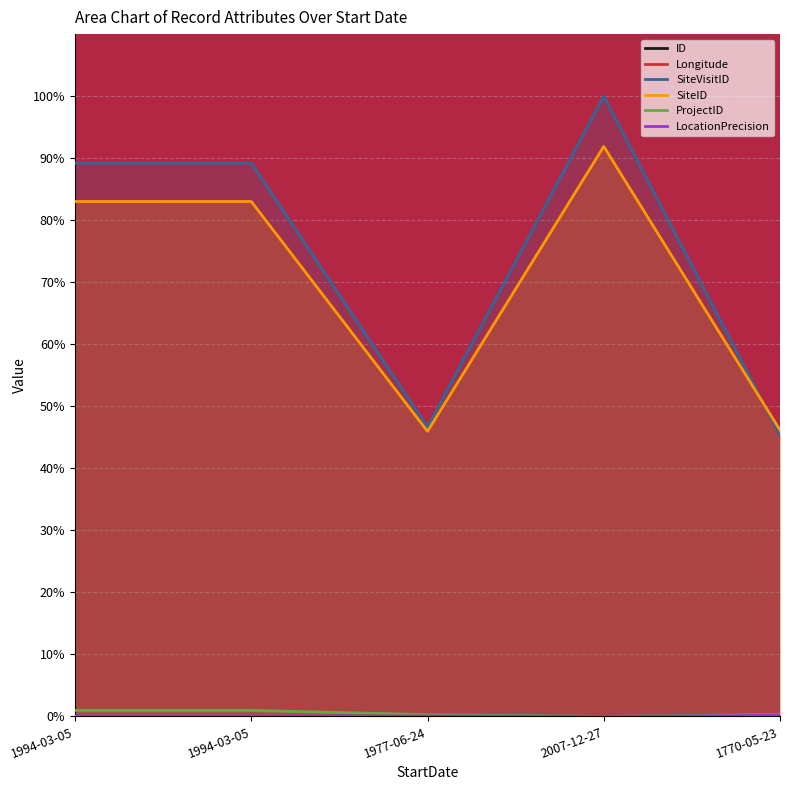

Where is ID nearest to the value 0?

1994-03-05